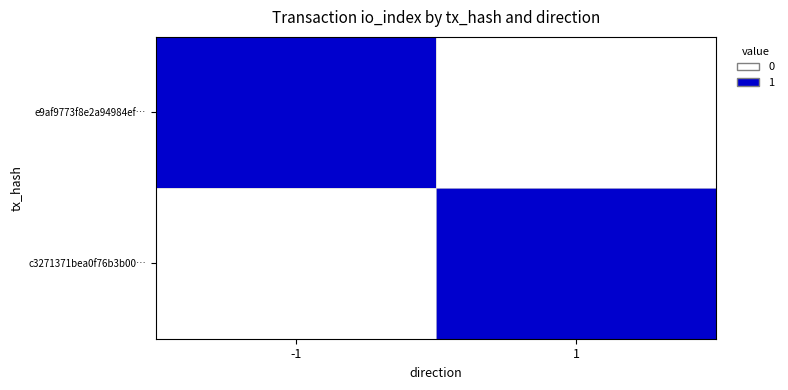

Reading right to left, transcribe all the data shown in this chart.

e9af9773f8e2a94984ef…: 1=0	-1=1
c3271371bea0f76b3b00…: 1=1	-1=0